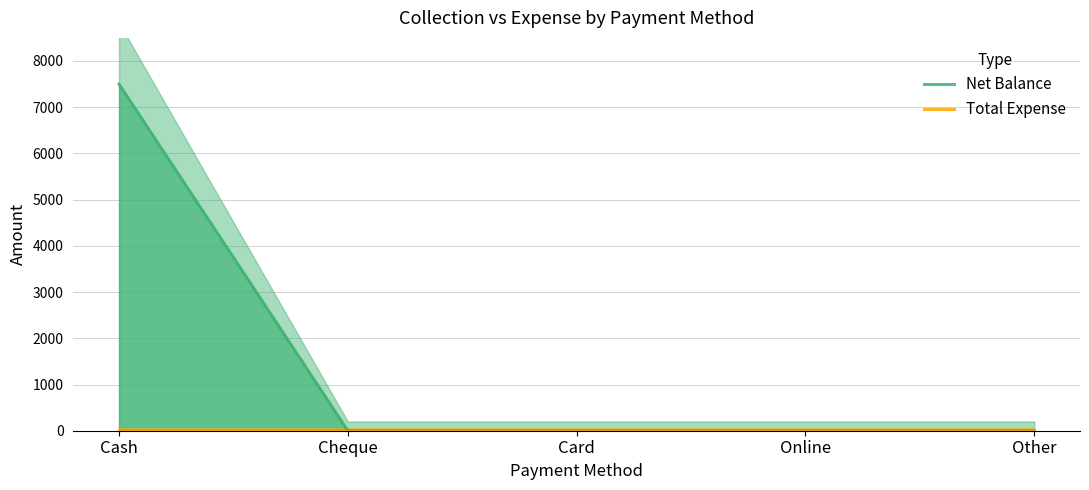

How many values in the Net Balance series exceed 0?

1